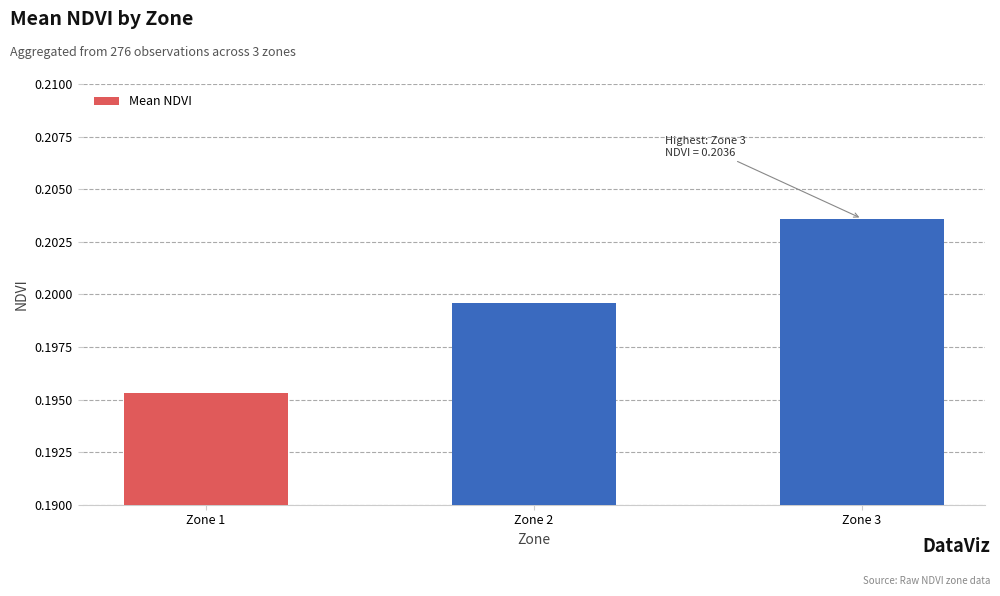

Does the chart contain any negative values?

No